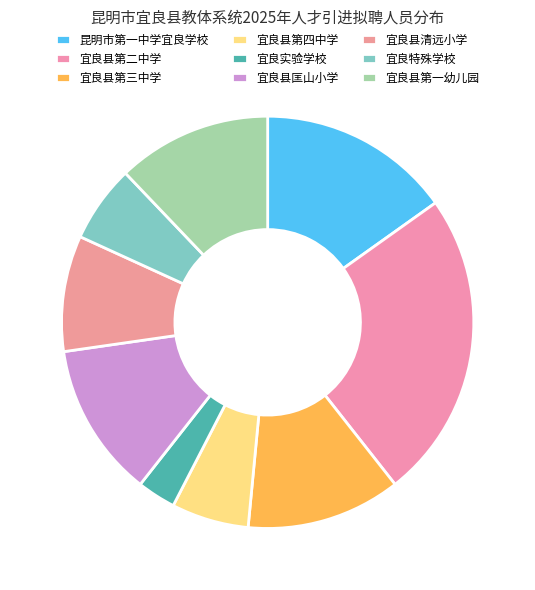

Approximately how many times larger is the value at 宜良县第二中学 compared to 宜良特殊学校?

4.0